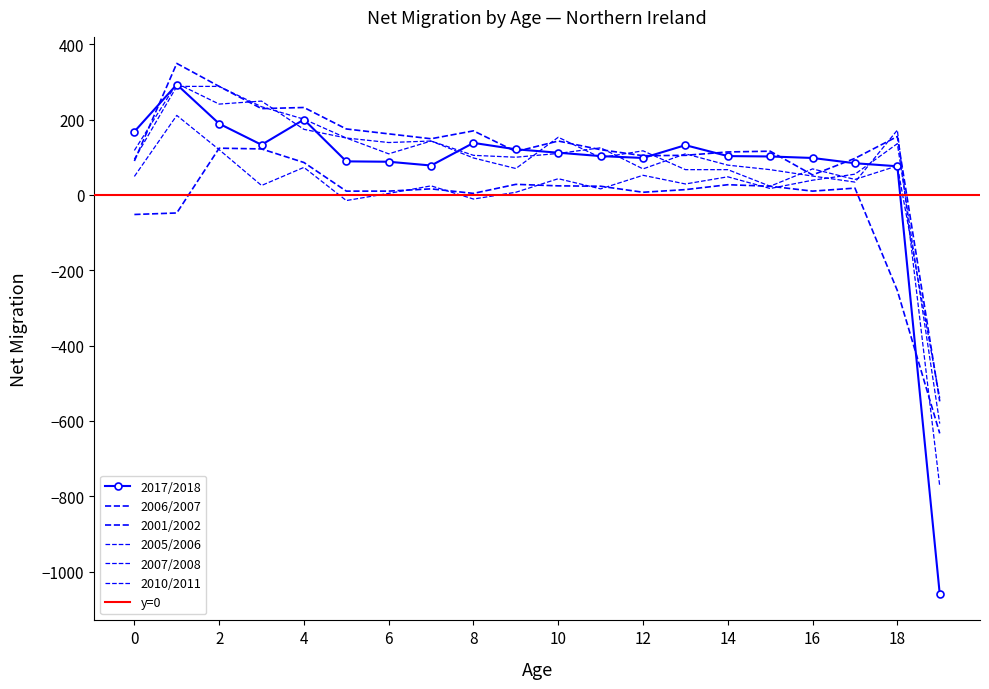

What is the difference between the second highest and second lowest values in the 2017/2018 series?

124